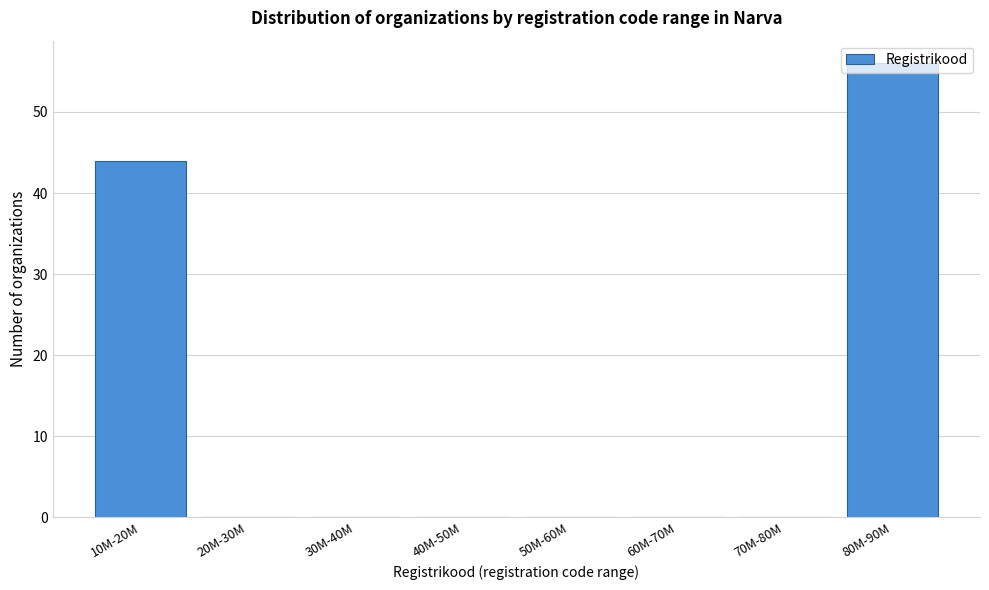

What is the sum of the values at 80M-90M and 60M-70M?

56